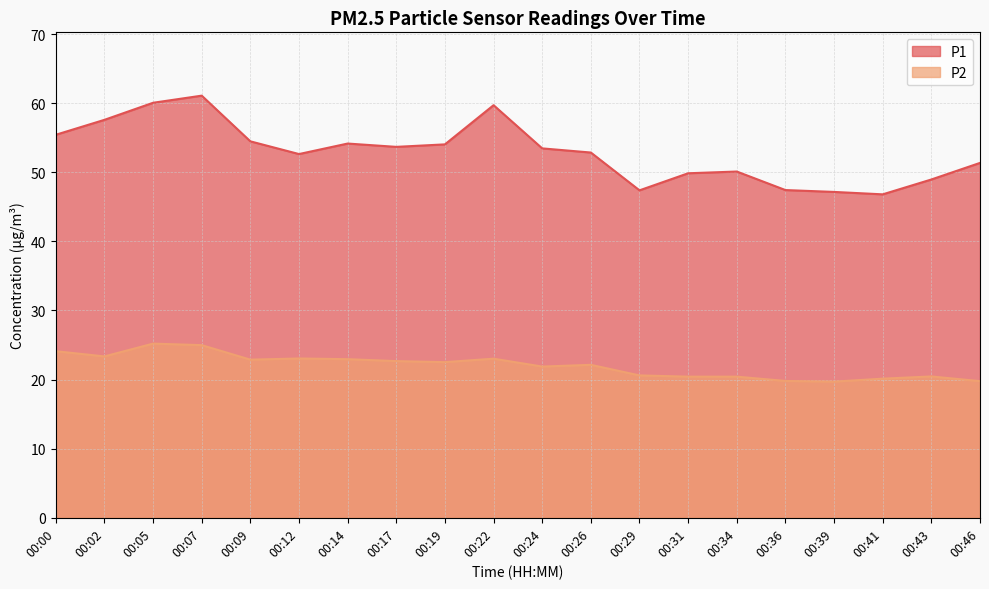

The value of P2 at 00:43 is 20.4. True or false?

True